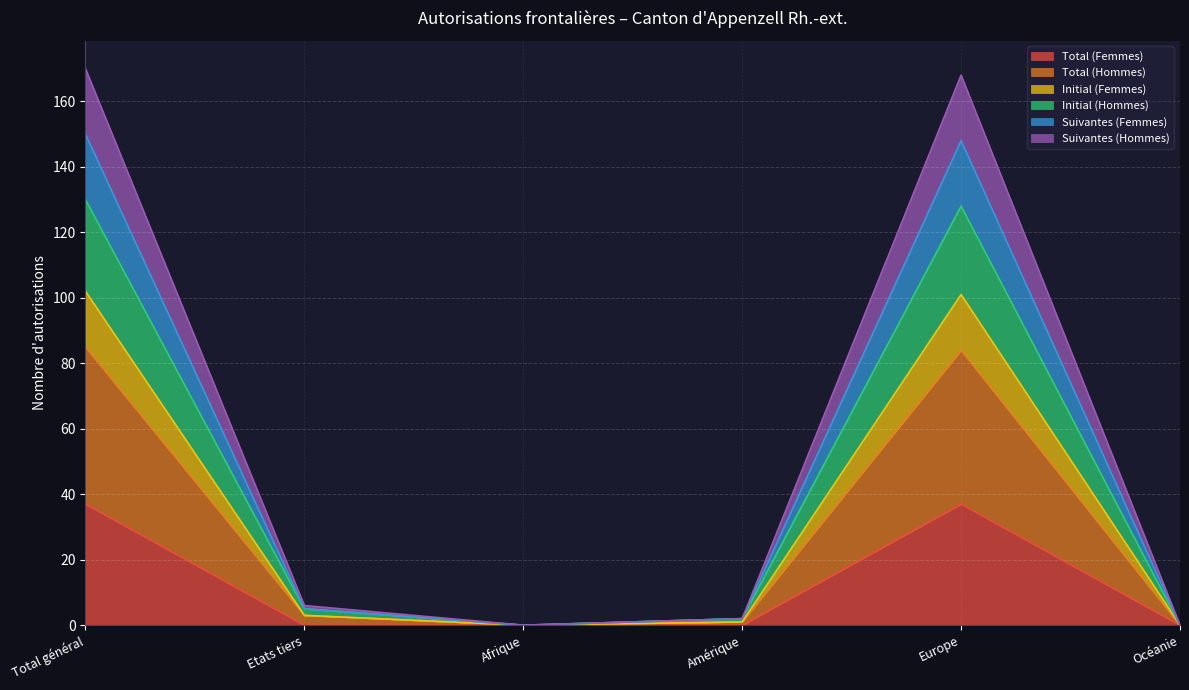

What is the maximum value for Total (Femmes)?

37